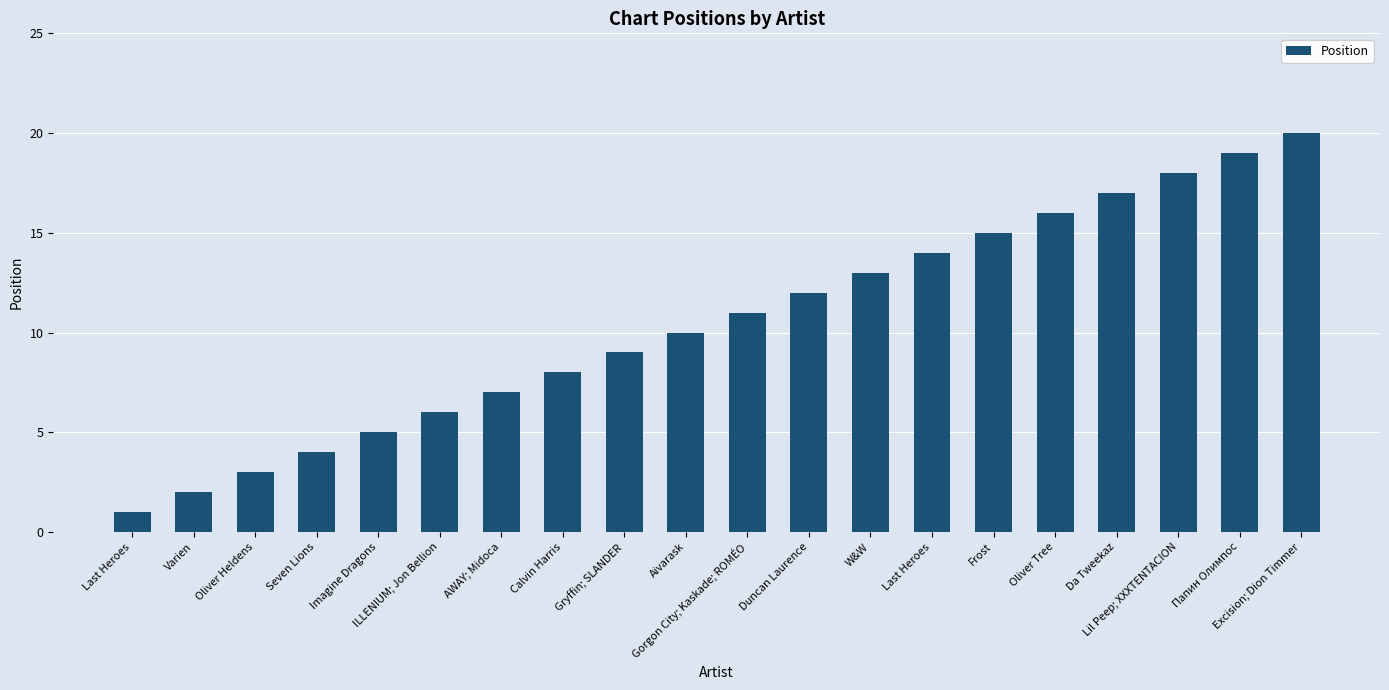

What is the sum of all values?

210